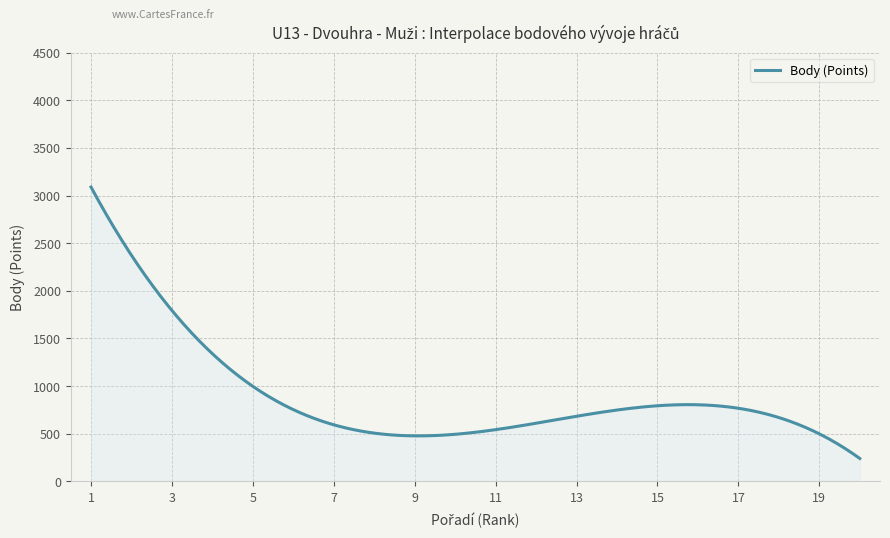

What is the difference between the maximum and minimum values?

2848.8